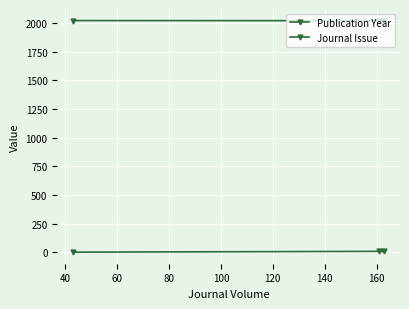

What is the greatest value displayed?

2022